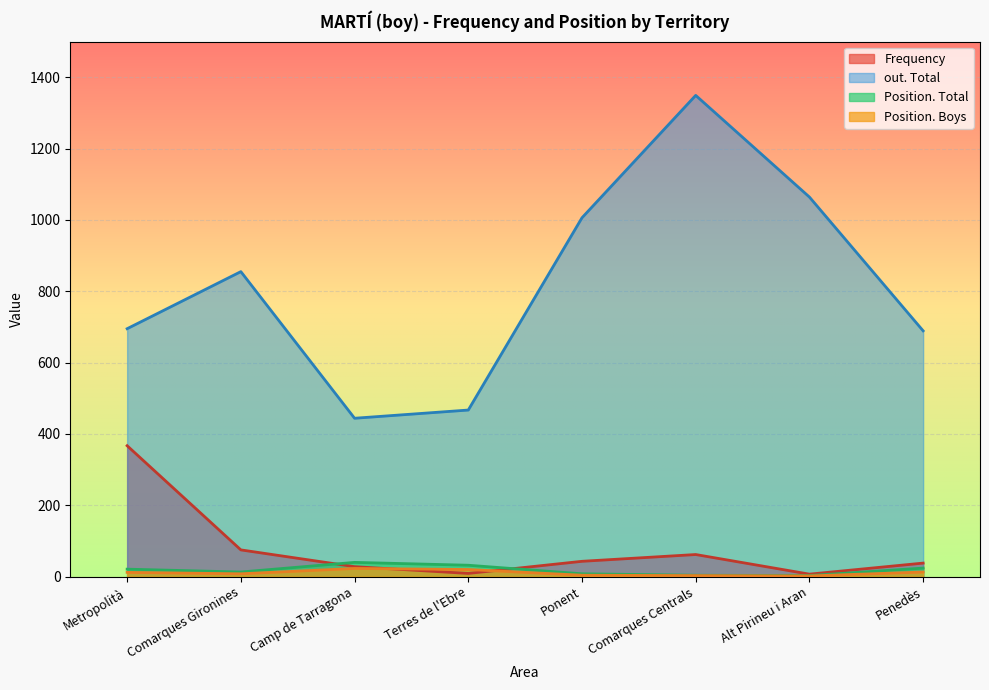

What is the difference between the out. Total values at Terres de l'Ebre and Alt Pirineu i Aran?

597